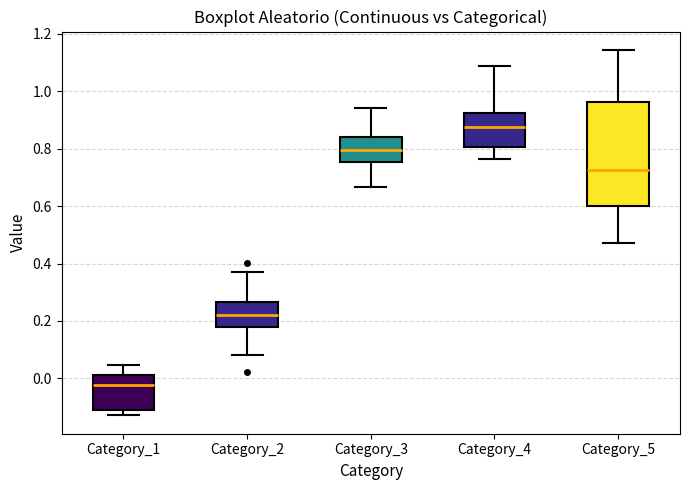

Which box's median line is the lowest?

Category_1